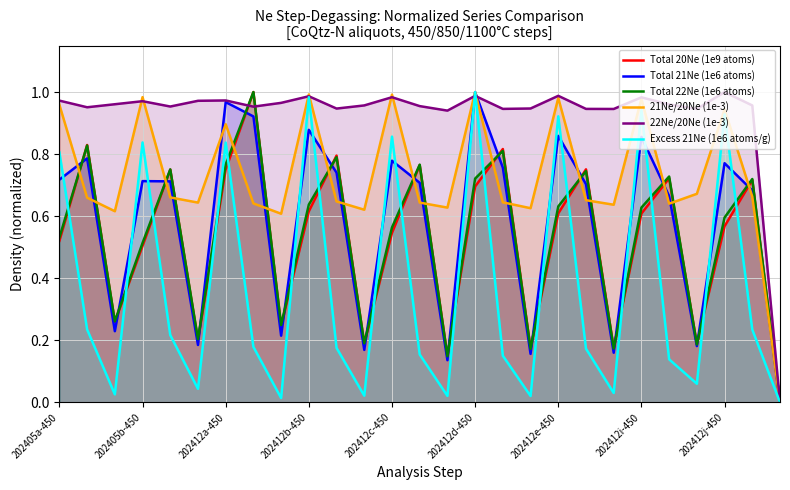

Which category has the lowest value in the Total 22Ne (1e6 atoms) series?

26